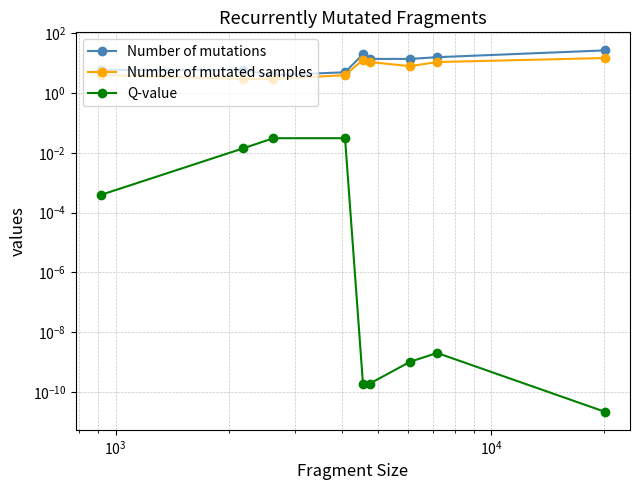

What are all the series names shown in the legend?

Number of mutations, Number of mutated samples, Q-value